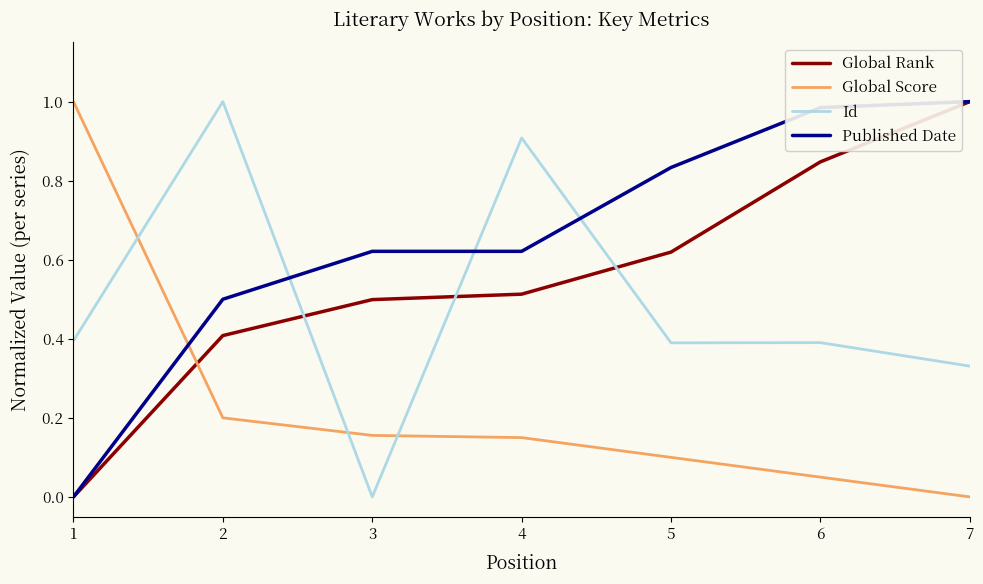

Between 4 and 6, which series saw the biggest shift?

Id